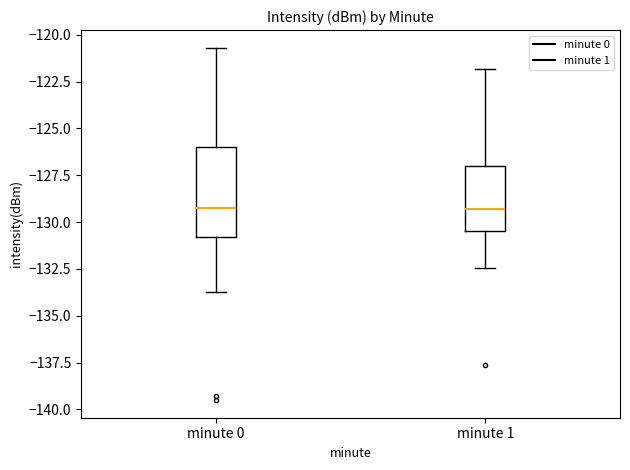

Reading left to right, transcribe this box plot: for each box, give where its median line is, the range the box spans, and where its two whiskers end, as read against the y-axis. The values are not printed on the chart, so give them approximately, as read against the axis.

minute 0: median -129.5, box -131.0 to -126.0, whiskers -133.5 to -120.5
minute 1: median -129.5, box -130.5 to -127.0, whiskers -132.5 to -122.0